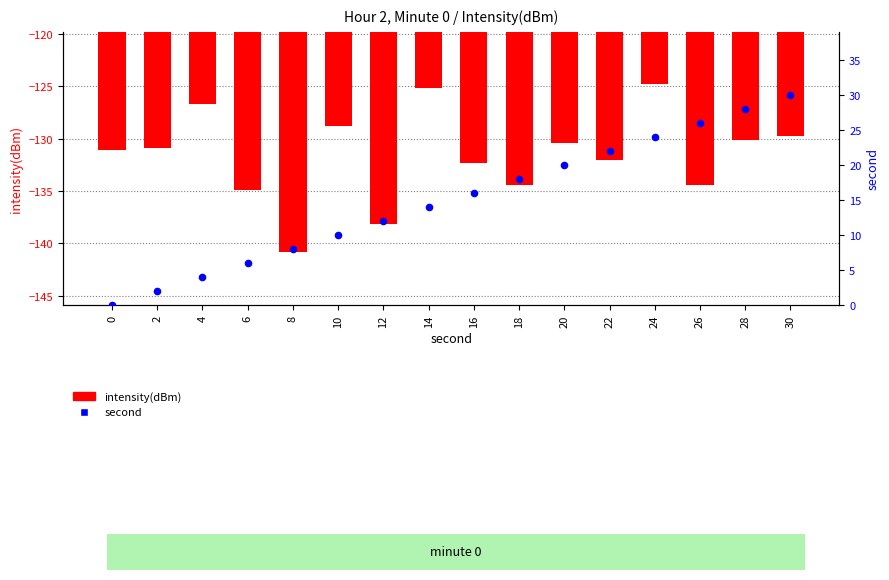

What is the total value across all series at 16?

-116.3